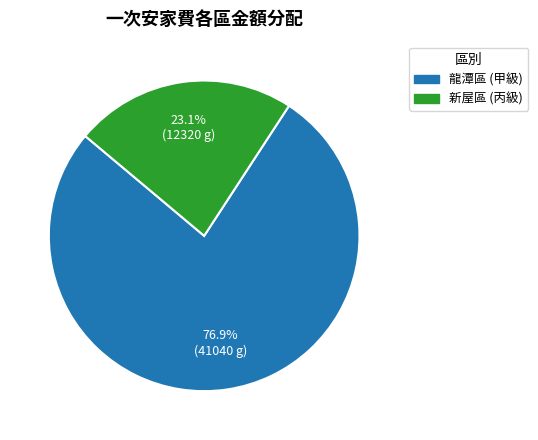

How many segments does this pie chart have?

2